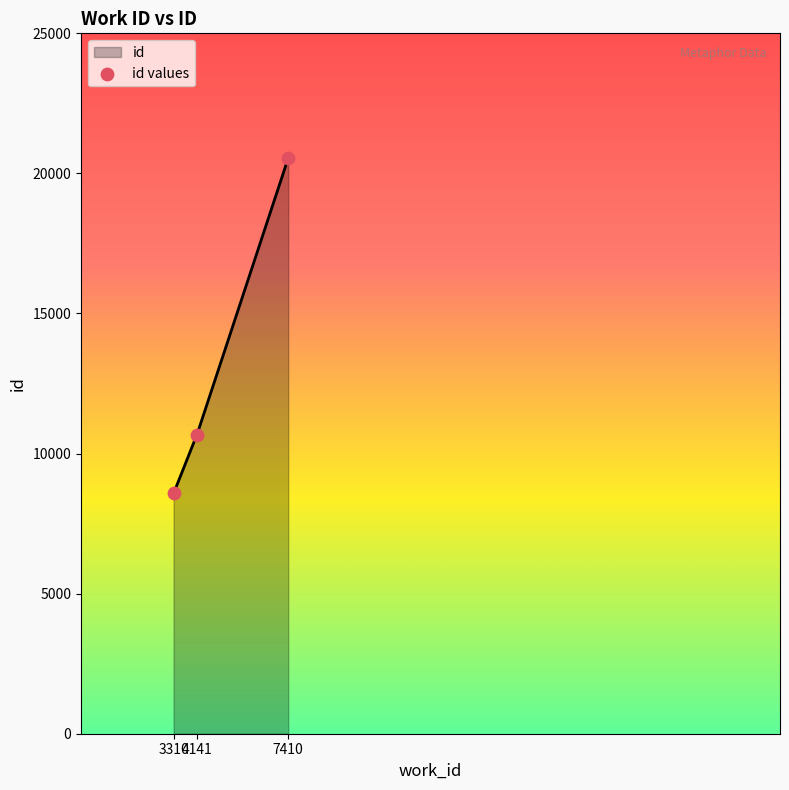

Which has a higher value, 7410 or 3310?

7410